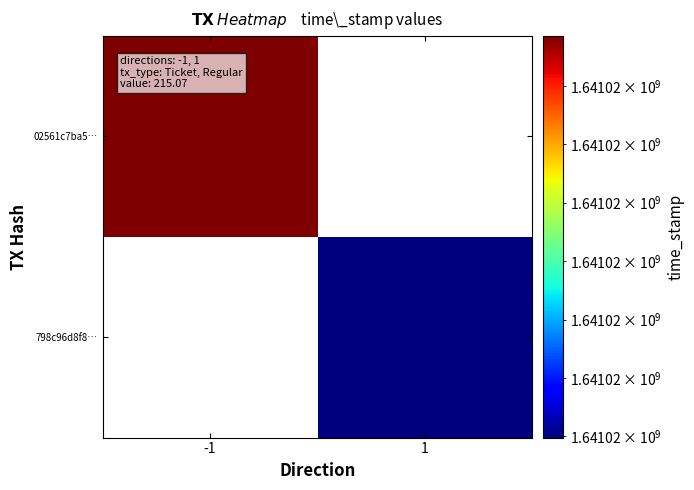

Reading right to left, list all the values displayed in this chart.

02561c7ba58fa30b4a5f0db95b44ca591cc8afa: 1641024485	-1
798c96d8f83656eb55ed611c39182587193ef38: 1641023798	1